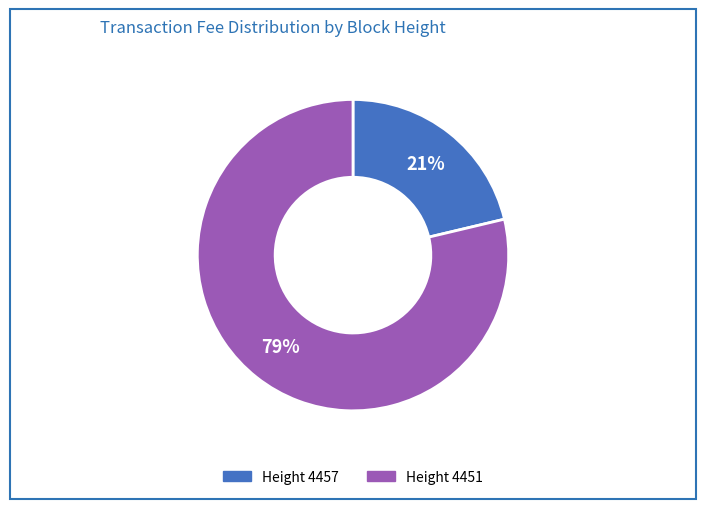

Does any single category account for the majority?

Yes